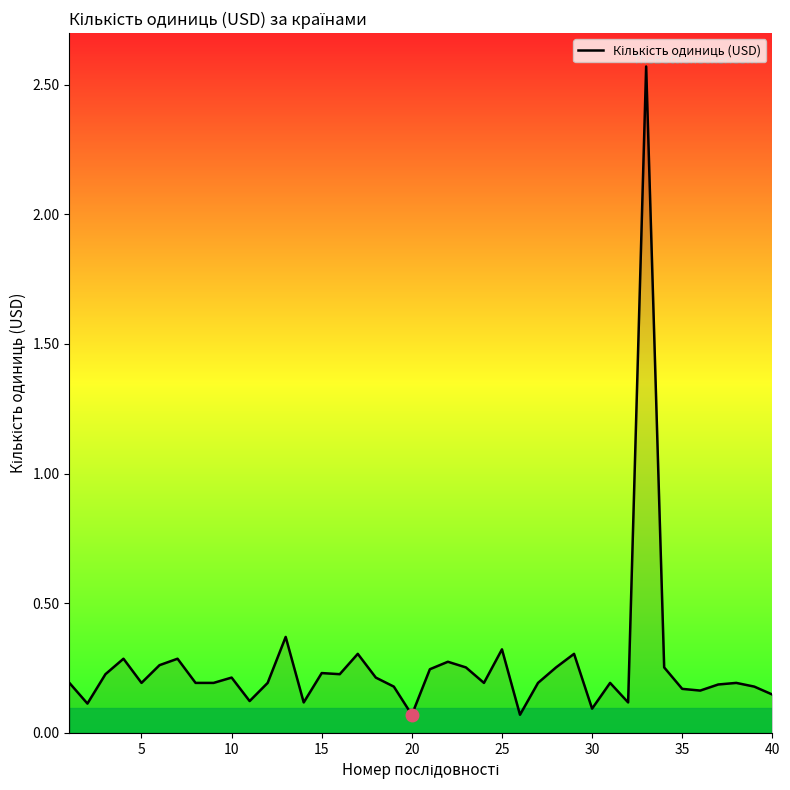

How many lines are shown in the chart?

1